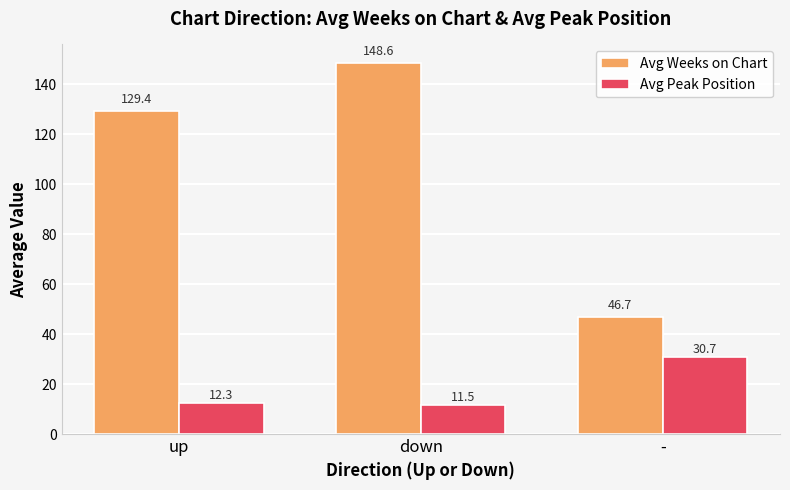

What is the average value of the Avg Peak Position series?

18.2